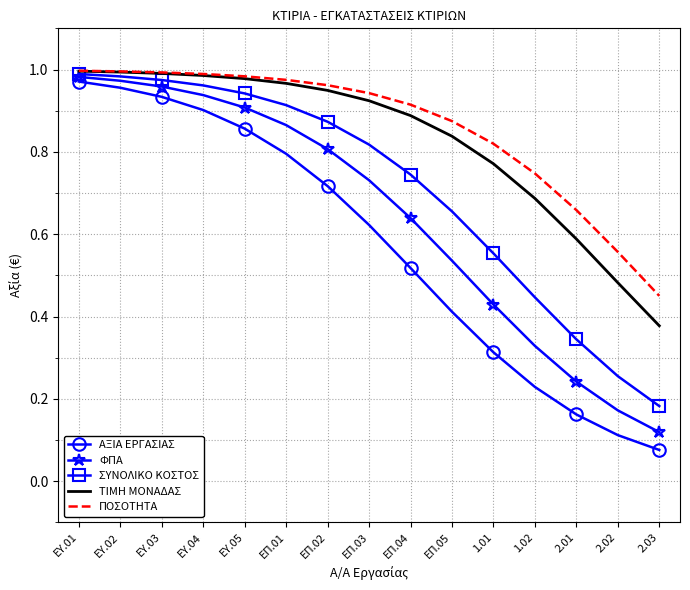

What is the sum of the ΠΟΣΟΤΗΤΑ values at ΕΠ.02 and ΕΥ.01?

2.0